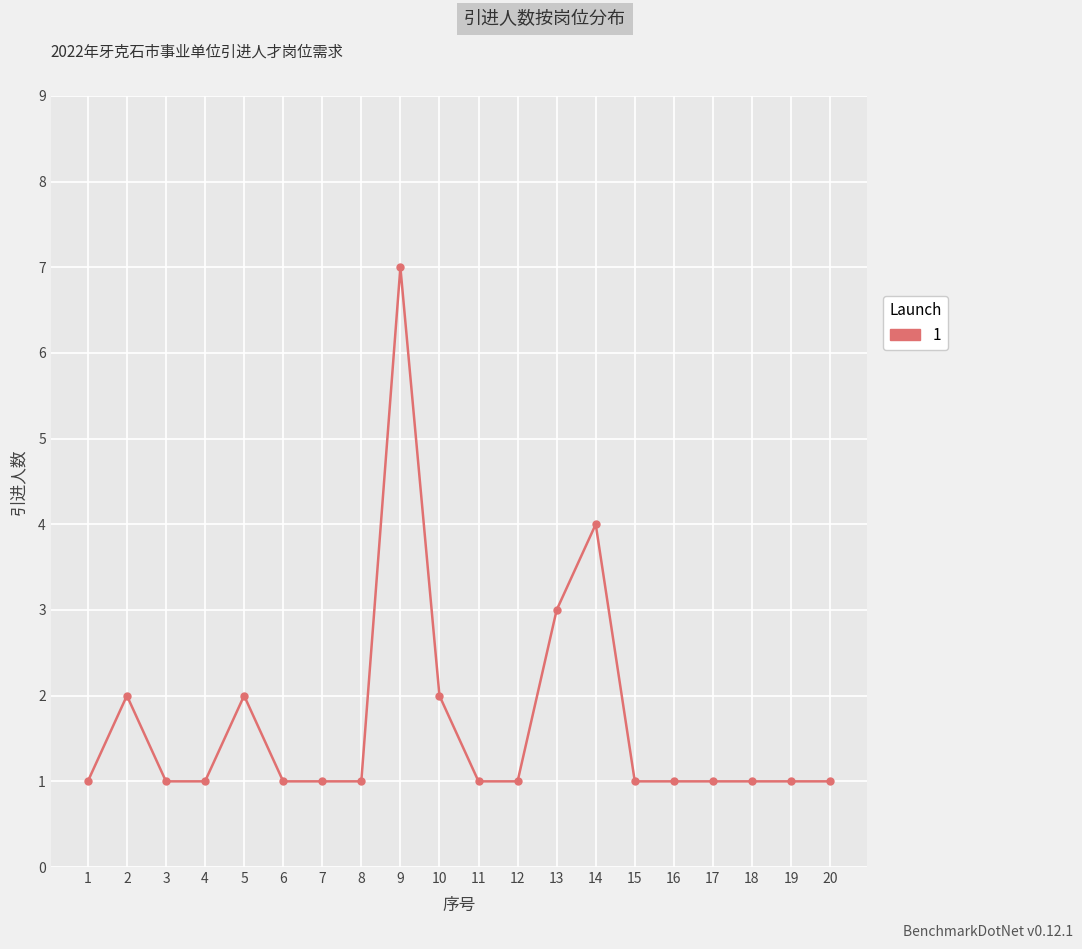

Count the values in the range 1 to 2.

17